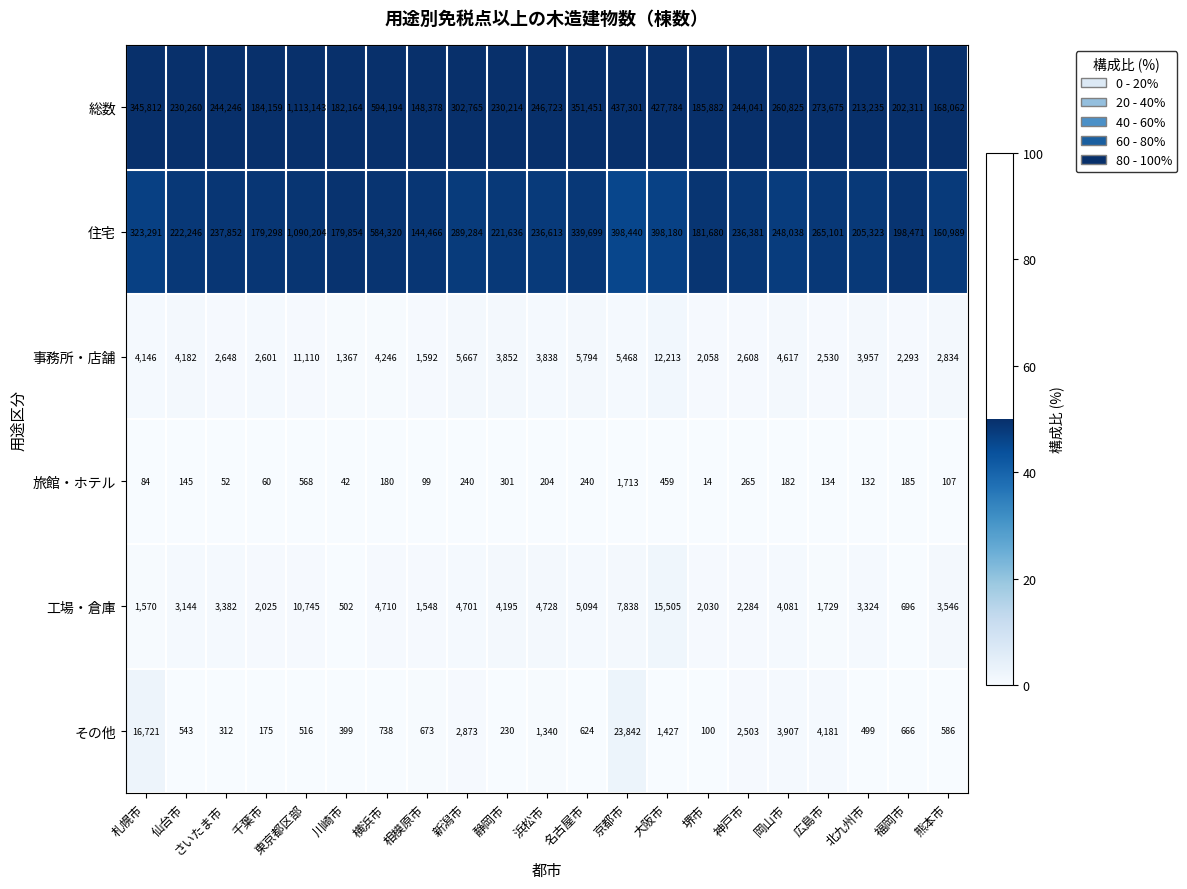

The value of 旅館・ホテル at 京都市 is 2570. True or false?

False